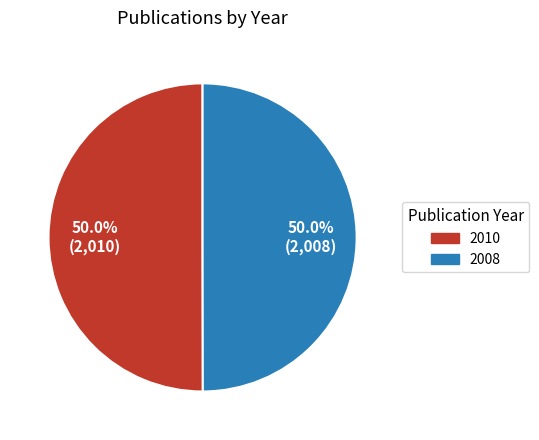

True or false: 2008 accounts for 50% of the total.

True